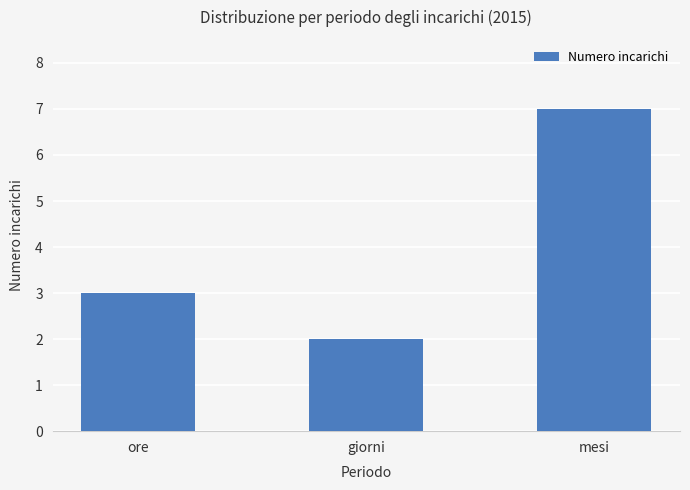

What position from the right is giorni?

2